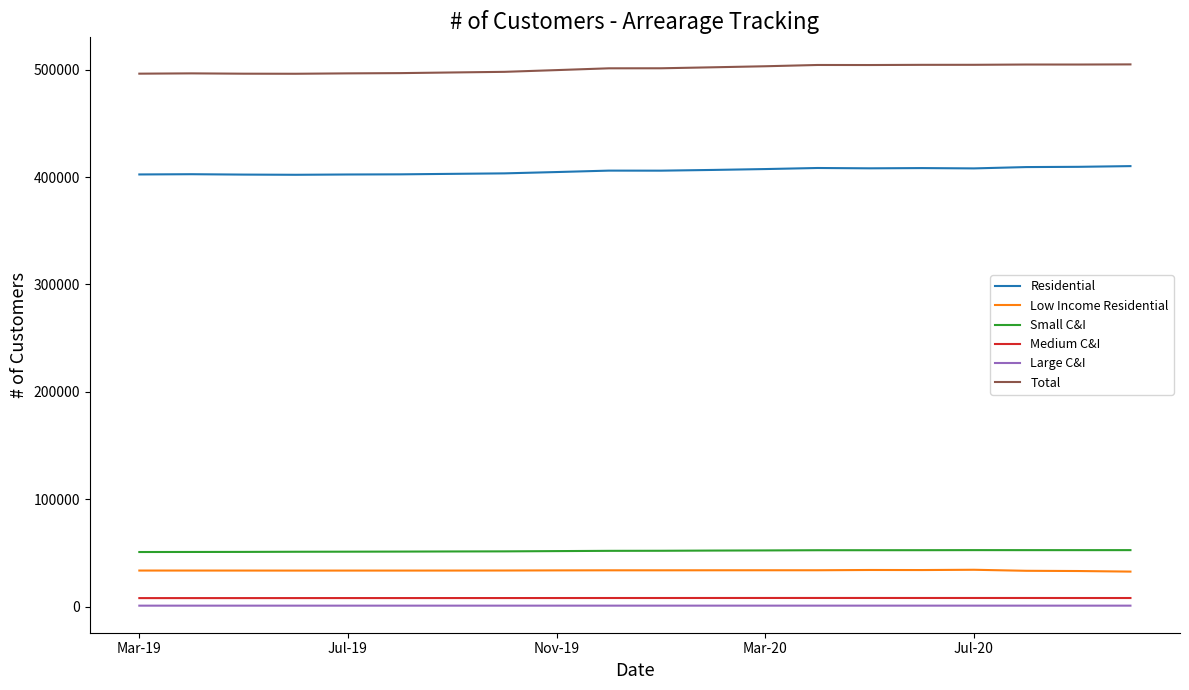

Which series has the largest total across all categories?

Total